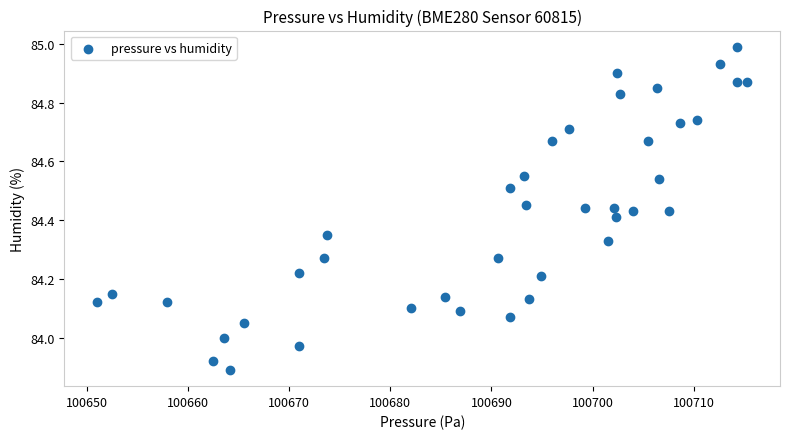

What is the range of X values (max minus min)?

64.3